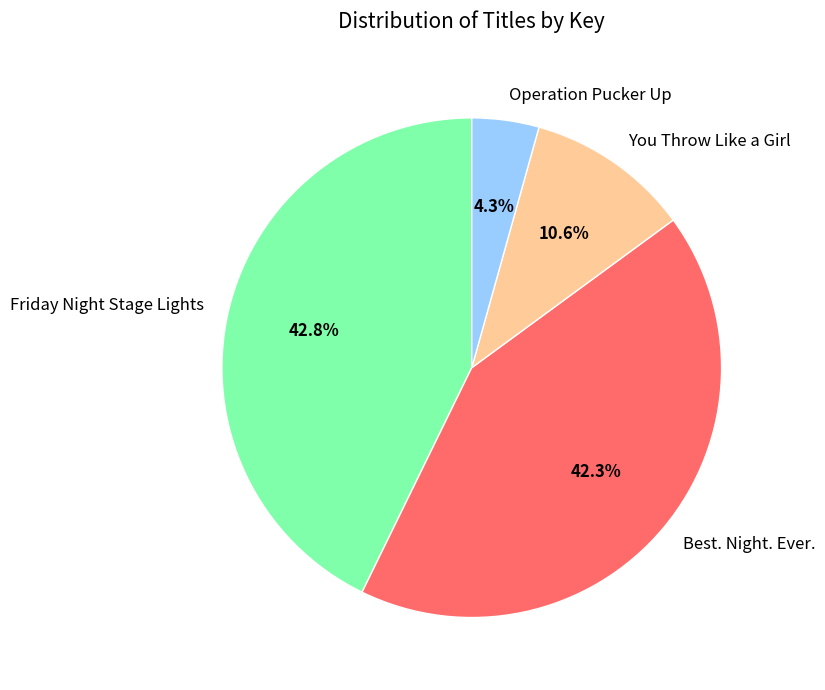

To the nearest percent, what is the average slice percentage?

25%